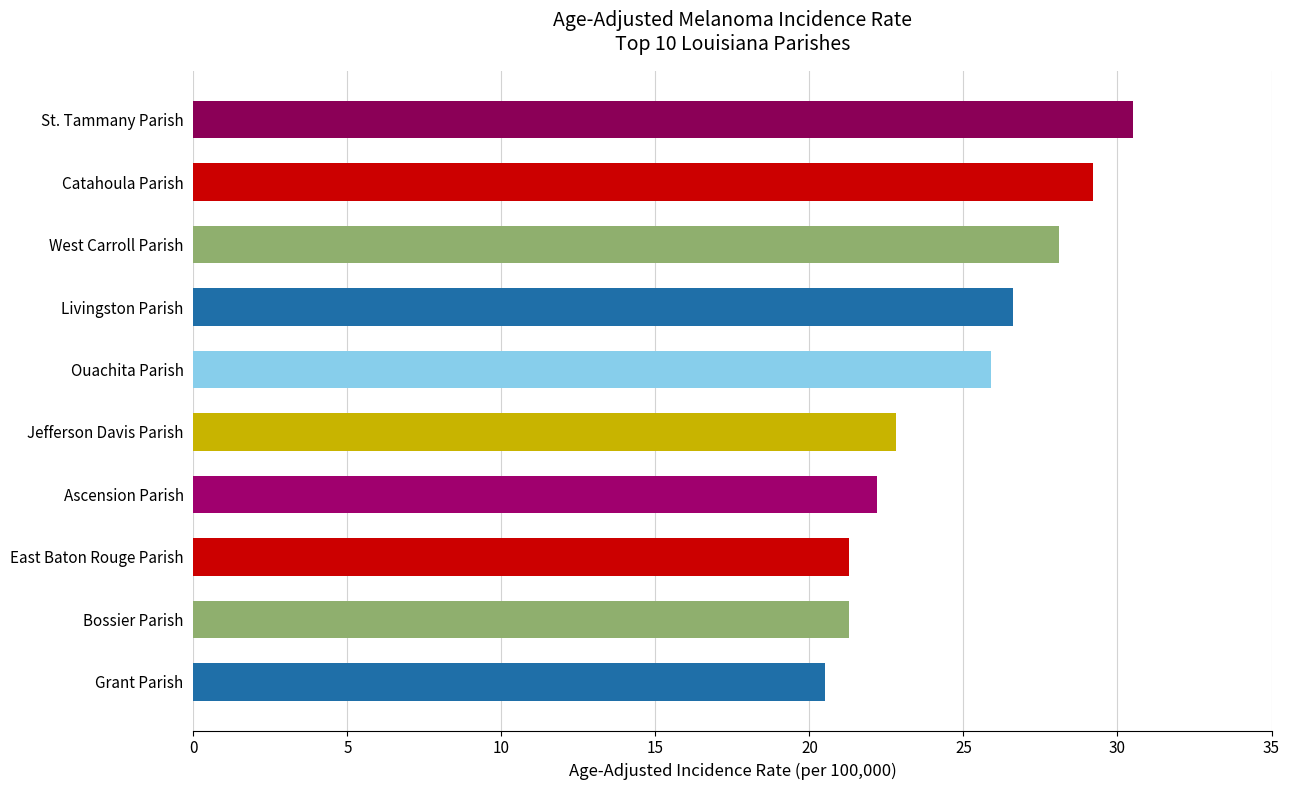

How many data points does each series have?

10